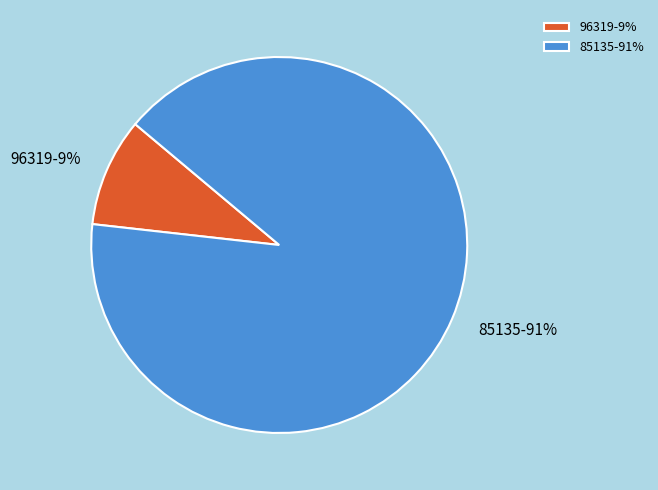

Which slice represents more than half of the pie?

85135